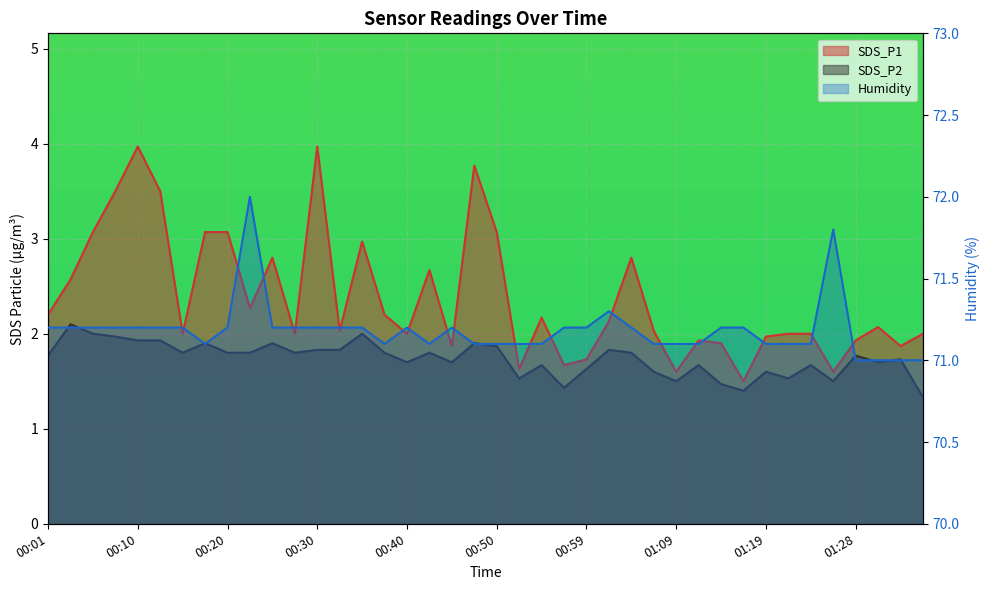

Which category has the lowest value in the SDS_P1 series?

01:16